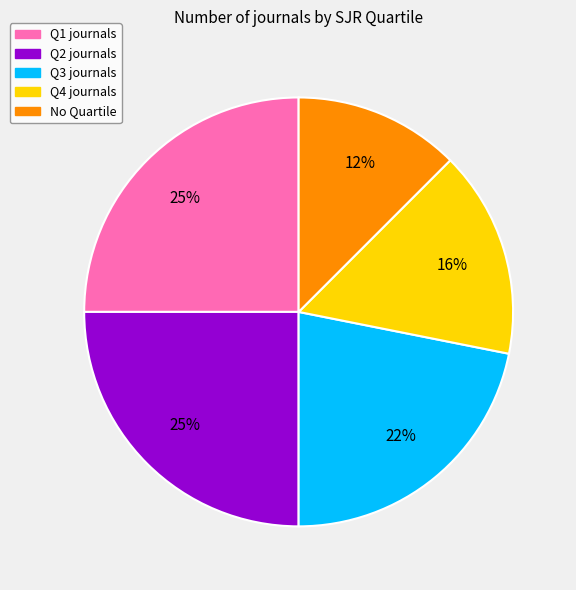

Is there any slice that represents more than half of the pie?

No